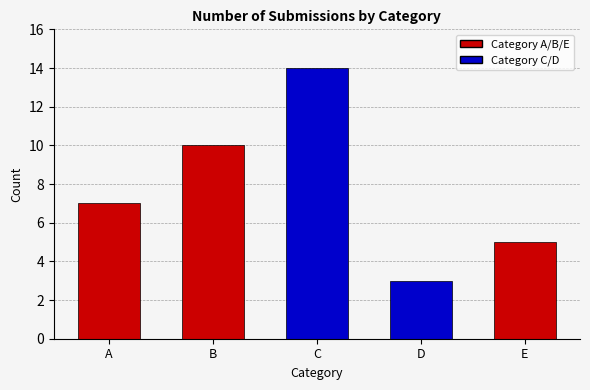

What is the greatest value displayed?

14